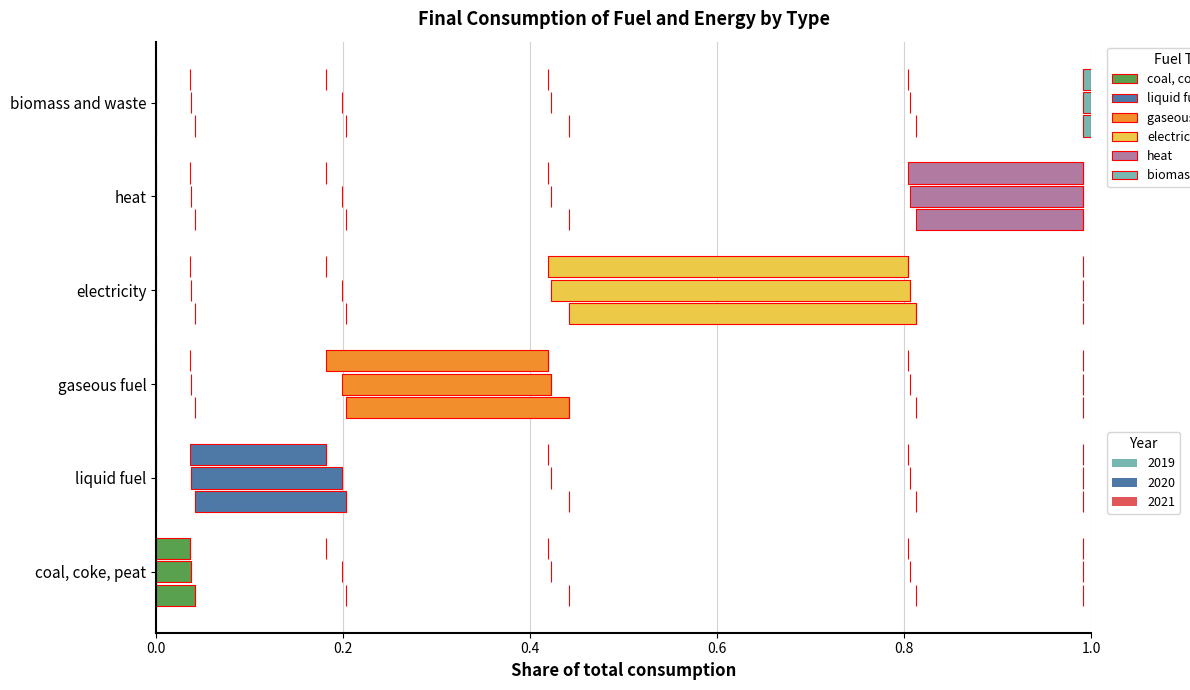

At how many categories does at least one series exceed 0?

6